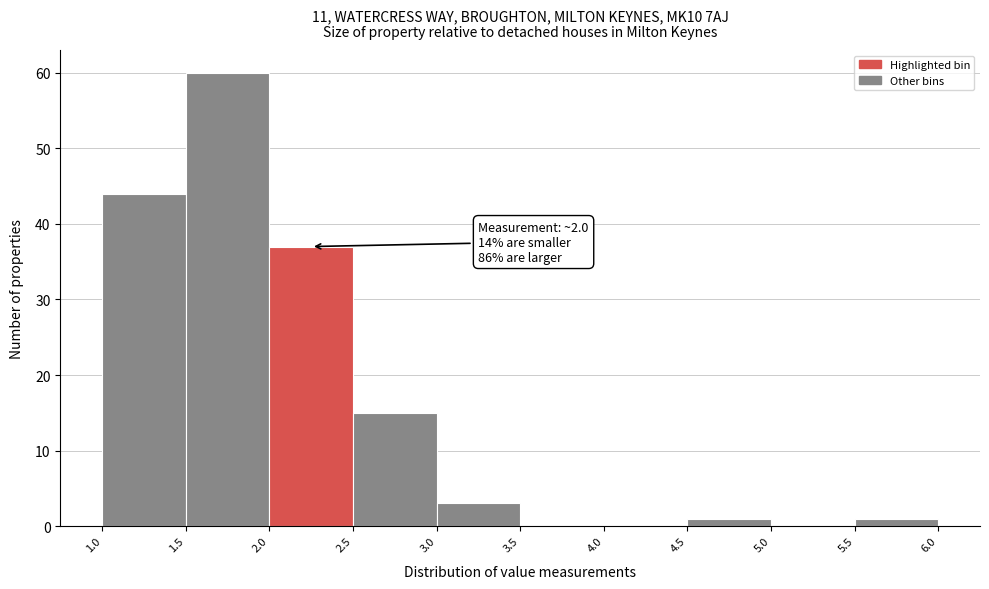

Over which range of the x-axis is the bar tallest?

1.5 to 2.0